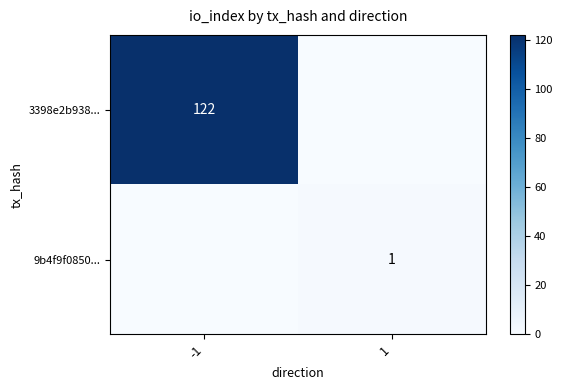

Count the number of data series in this chart.

2